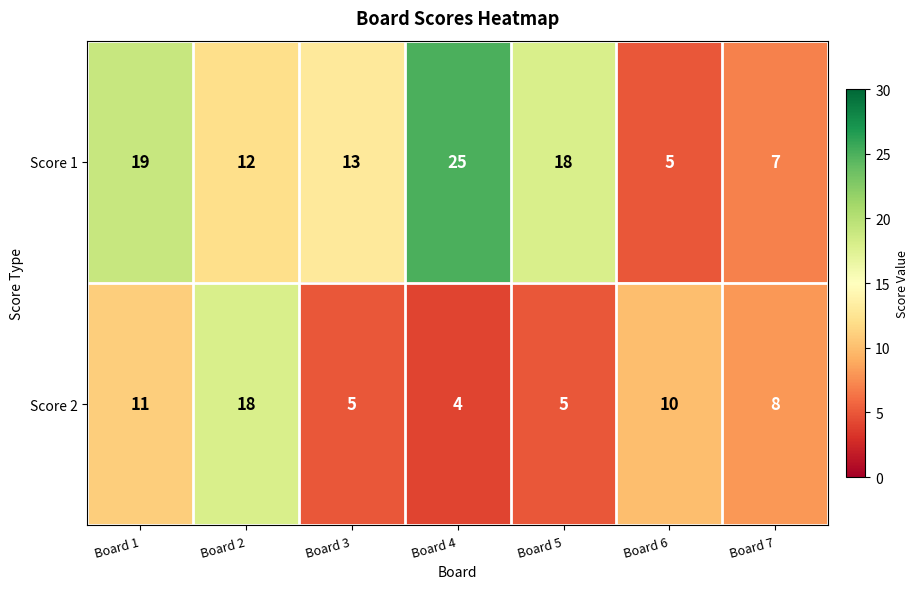

What is the minimum value shown in the chart?

4